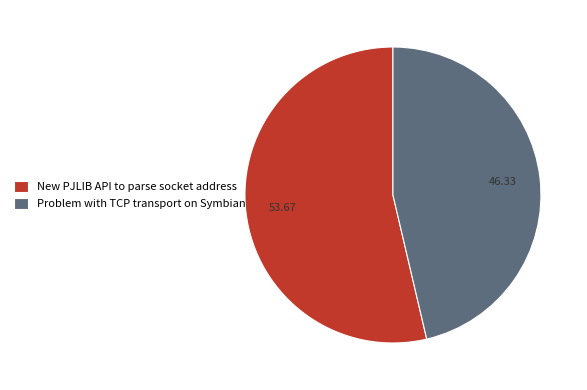

Does Problem with TCP transport on Symbian represent more than half of the total?

No